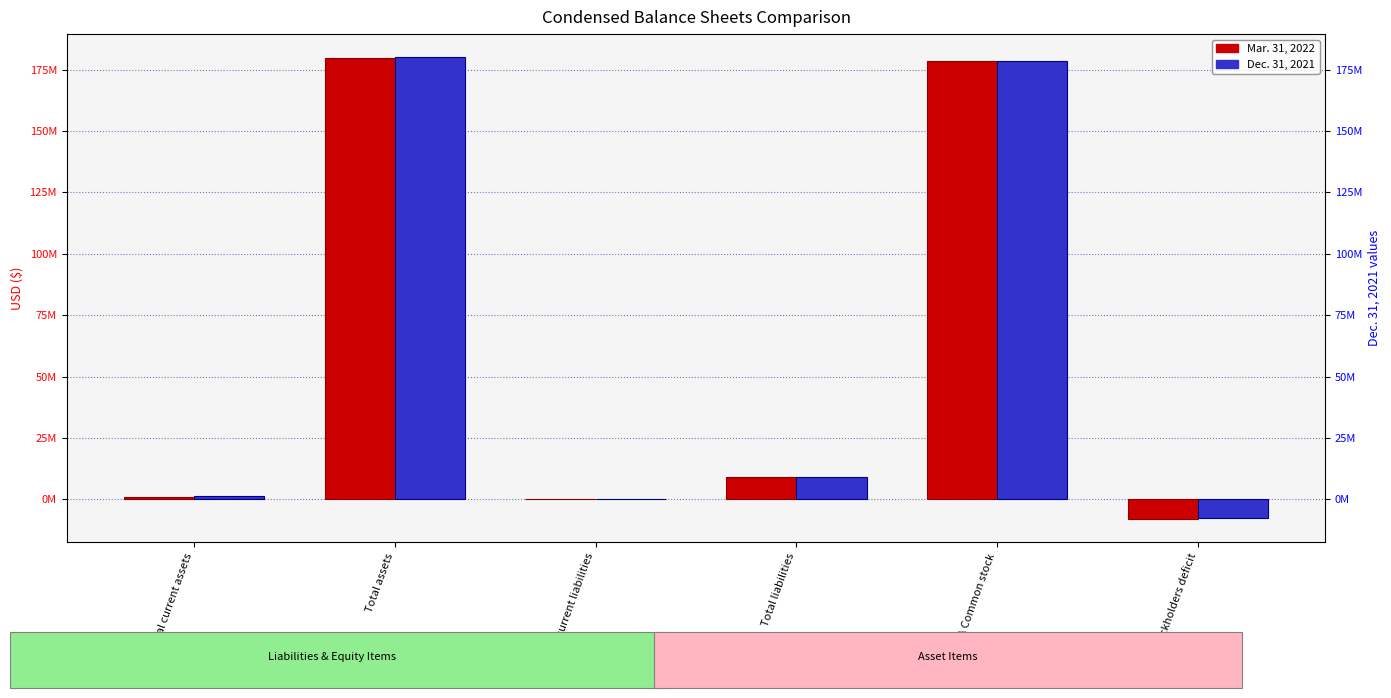

How many bars are there in each group?

2